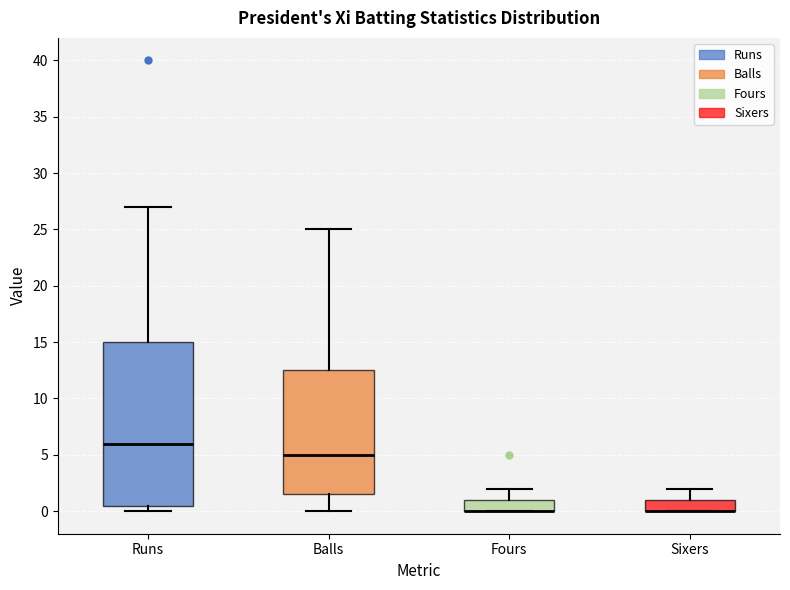

Reading left to right, read every box against the y-axis: the position of its median line, the range the box covers, and the ends of its whiskers. The values are not printed on the chart, so give them approximately, as read against the axis.

Runs: median 6.0, box 0.5 to 15.0, whiskers 0.0 to 27.0
Balls: median 5.0, box 1.5 to 12.5, whiskers 0.0 to 25.0
Fours: median 0.0 (drawn on the box's lower edge), box 0.0 to 1.0, whiskers 0.0 to 2.0
Sixers: median 0.0 (drawn on the box's lower edge), box 0.0 to 1.0, whiskers 0.0 to 2.0